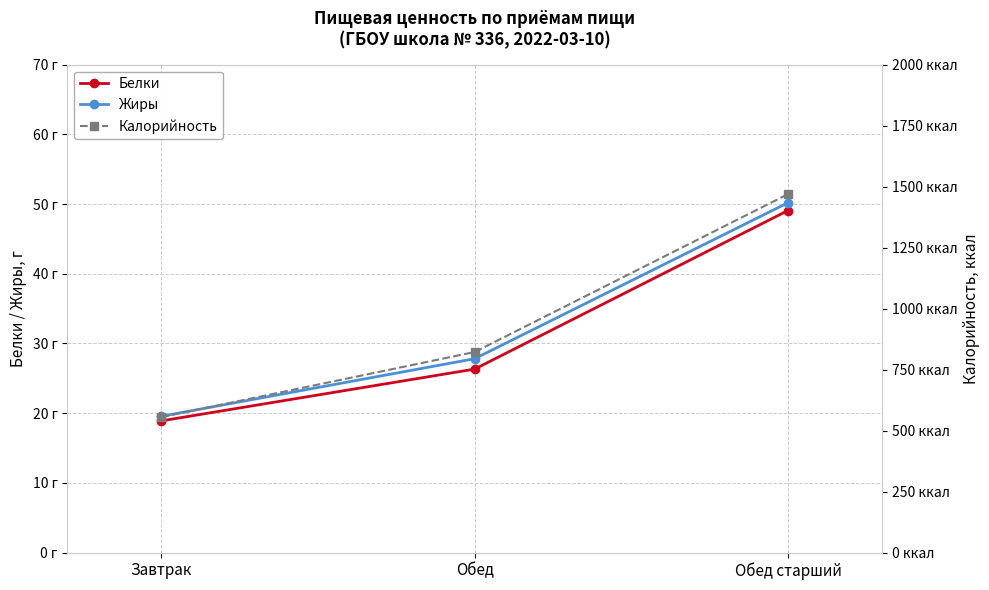

Reading left to right, what are all the values shown in this chart?

Белки: 18.9	26.3	49.1
Жиры: 19.6	27.8	50.2
Калорийность: 555.0	822.0	1469.0